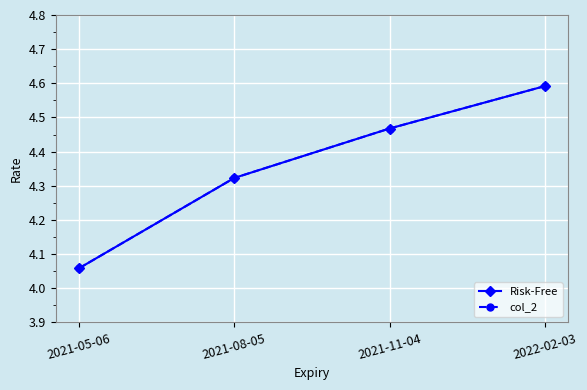

True or false: Risk-Free and col_2 intersect in this chart.

False